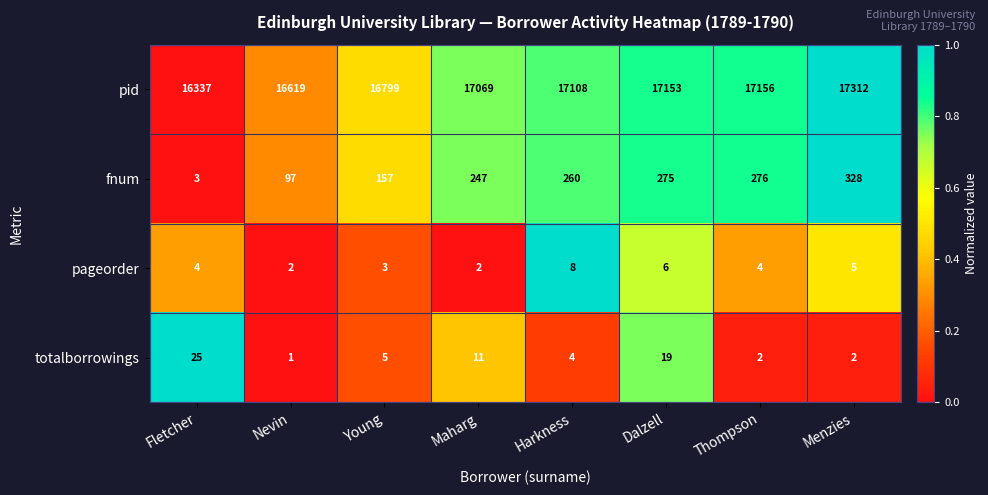

Is it true that fnum equals 1 at Fletcher?

False